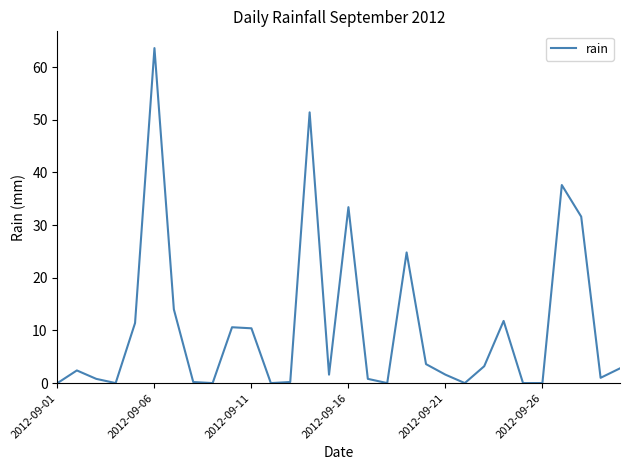

What is the greatest value displayed?

63.6